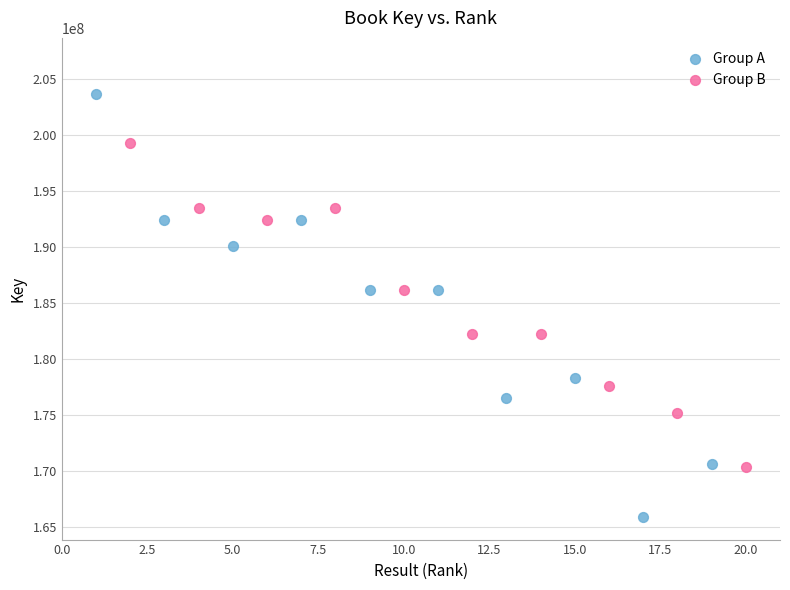

Which series reaches the minimum Y coordinate?

Group A